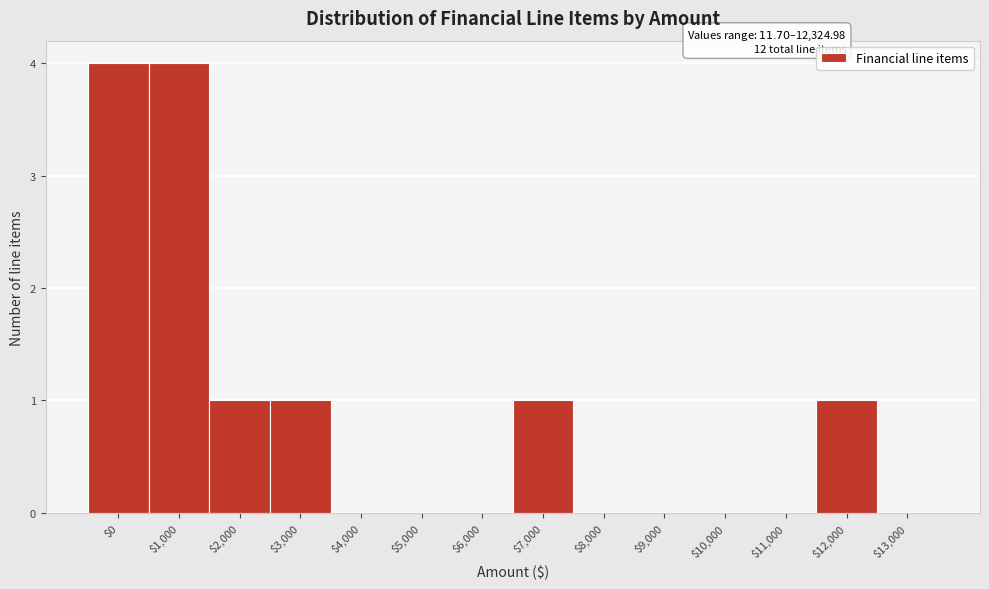

The chart shows a value of 2 at $0. True or false?

False